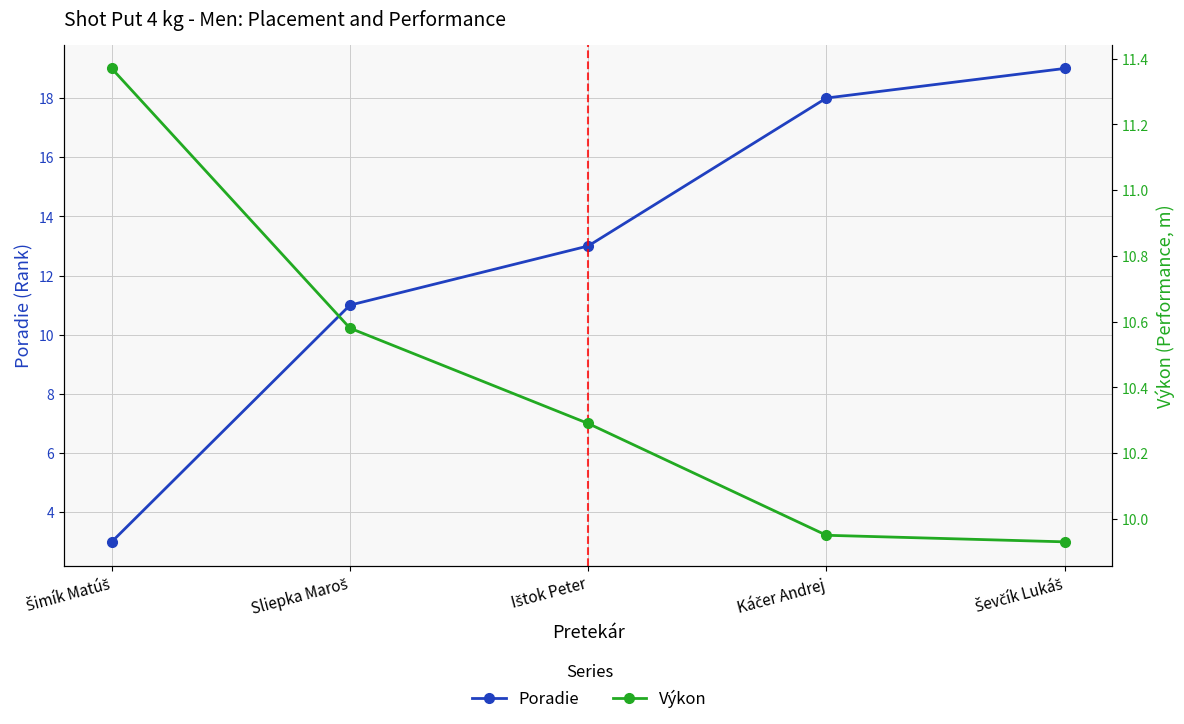

Reading left to right, transcribe all the data shown in this chart.

Poradie: Šimík Matúš=3.0	Sliepka Maroš=11.0	Ištok Peter=13.0	Káčer Andrej=18.0	Ševčík Lukáš=19.0
Výkon: Šimík Matúš=11.4	Sliepka Maroš=10.6	Ištok Peter=10.3	Káčer Andrej=9.9	Ševčík Lukáš=9.9